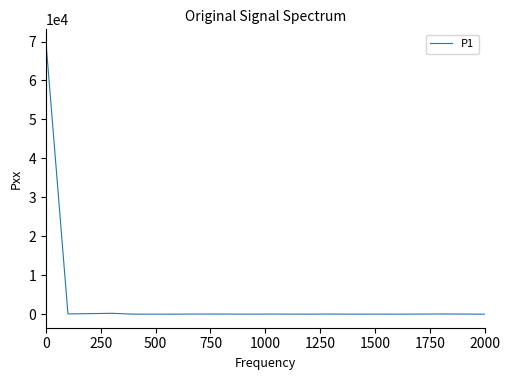

How many categories are shown in the chart?

21